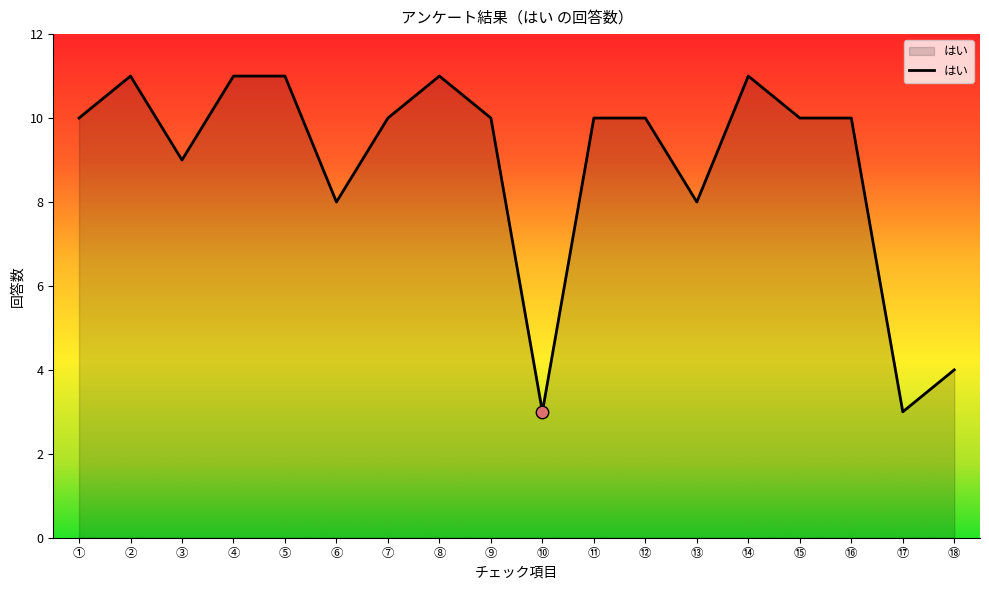

What is the ratio of the value at ⑩ to the value at ⑪?

0.3